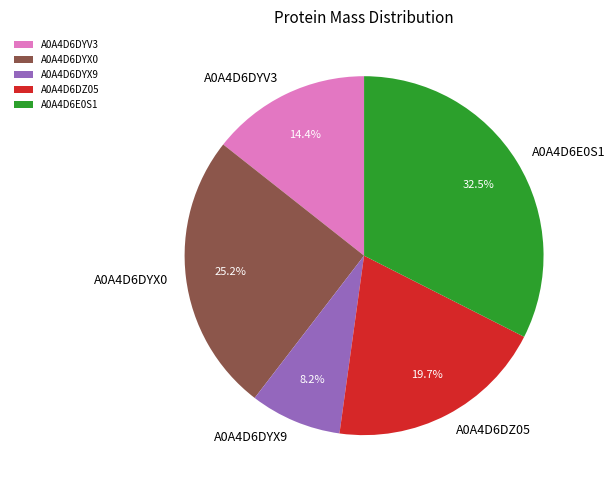

Rank the categories by value from highest to lowest.

A0A4D6E0S1, A0A4D6DYX0, A0A4D6DZ05, A0A4D6DYV3, A0A4D6DYX9